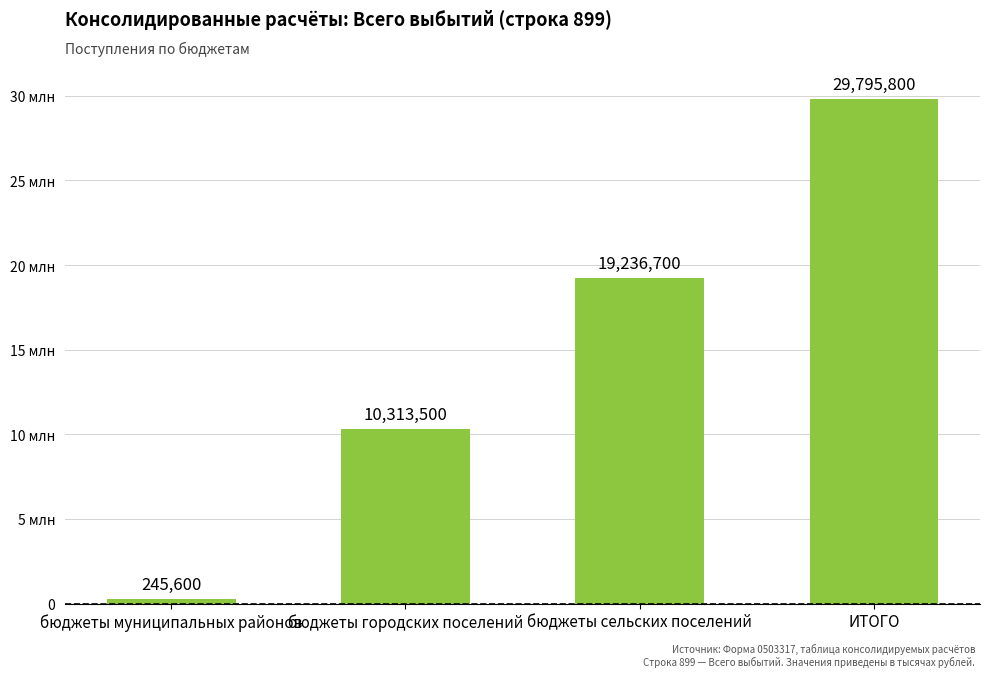

What position from the right is бюджеты сельских поселений?

2